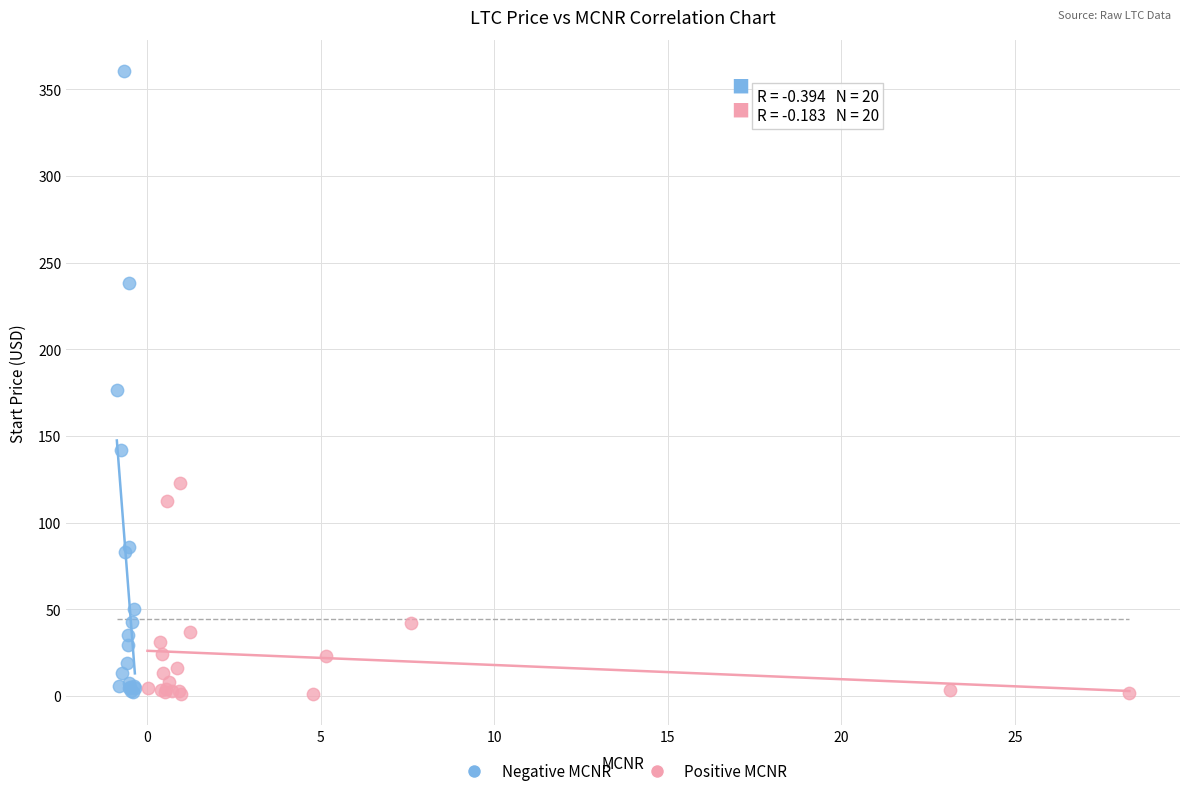

Which series reaches the maximum Y coordinate?

Negative MCNR